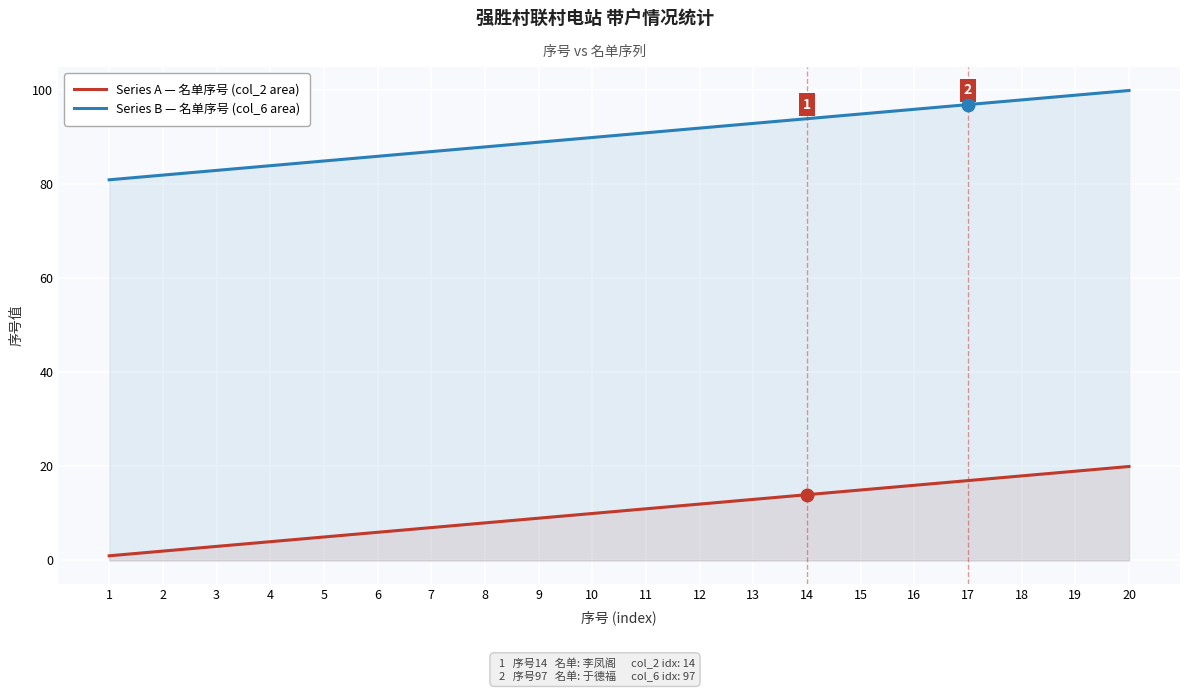

Rank the series by their average value, from highest to lowest.

Series B — 名单序号 (col_6 area), Series A — 名单序号 (col_2 area)